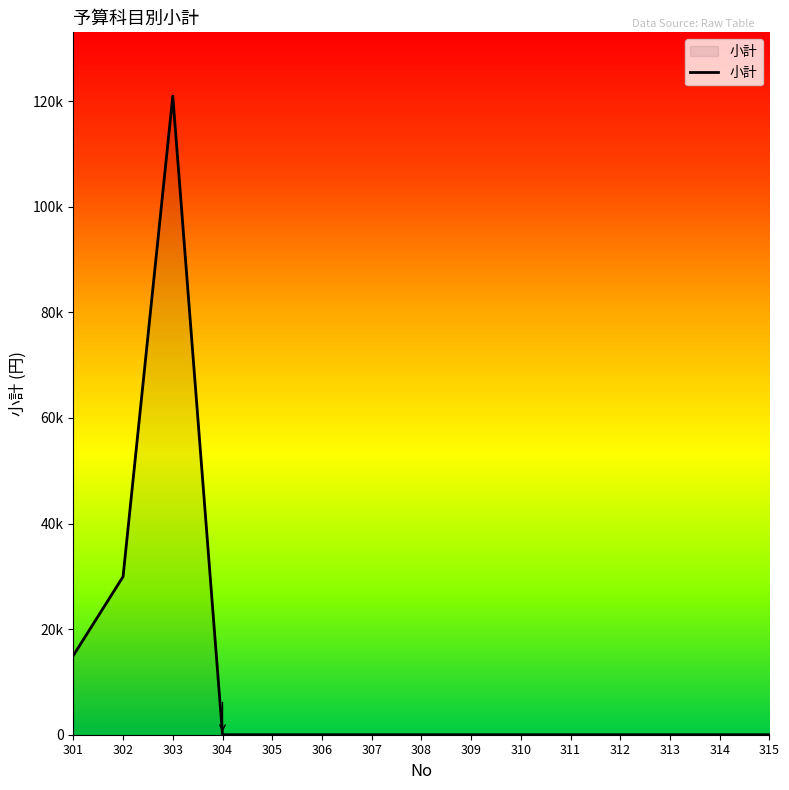

The chart shows a value of 0 at 313. True or false?

True